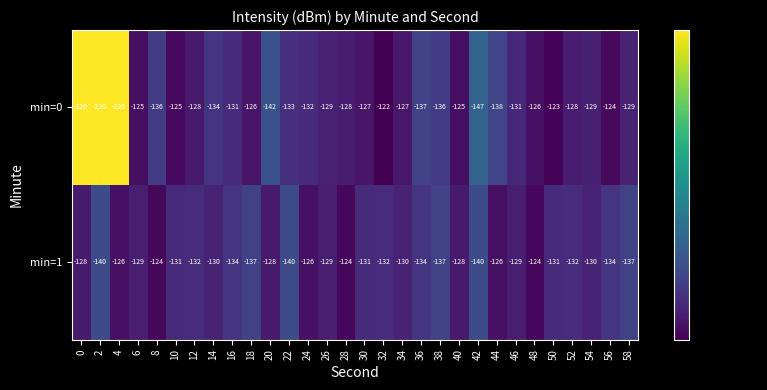

What is the difference between the maximum and minimum values in the min=0 series?

98